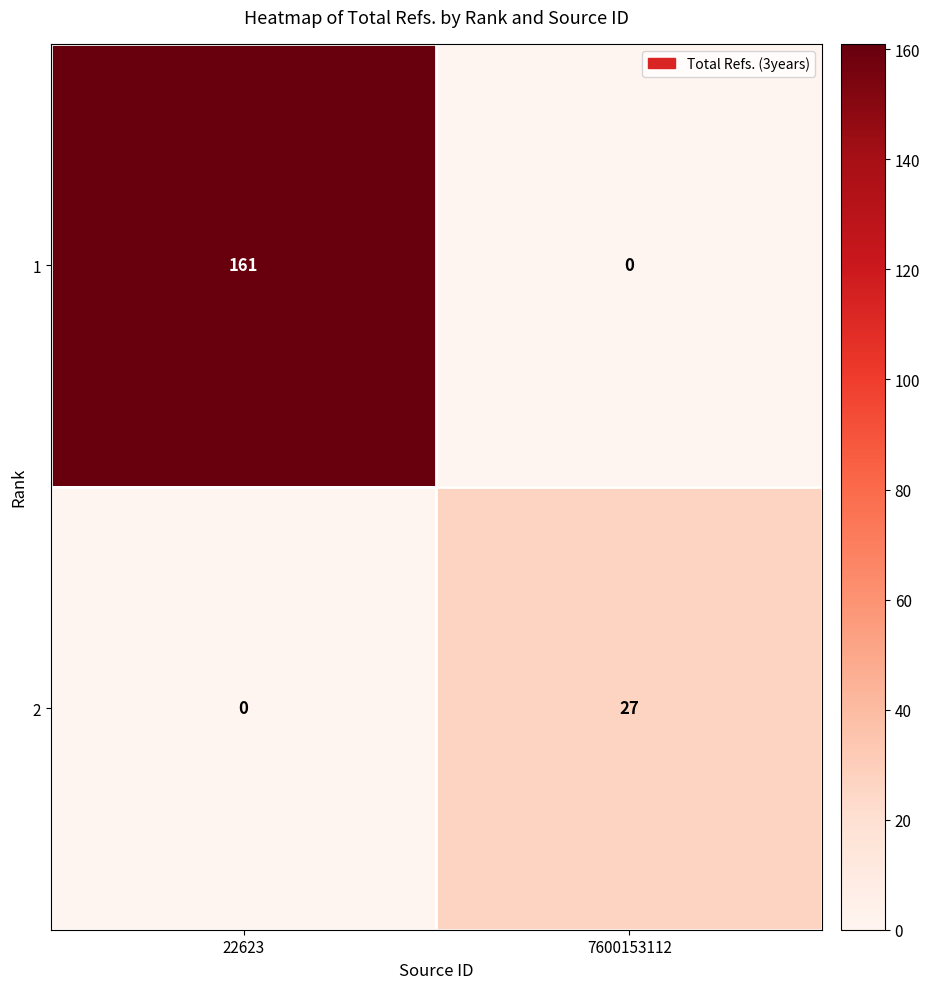

List the series in order of their overall mean, highest first.

1, 2